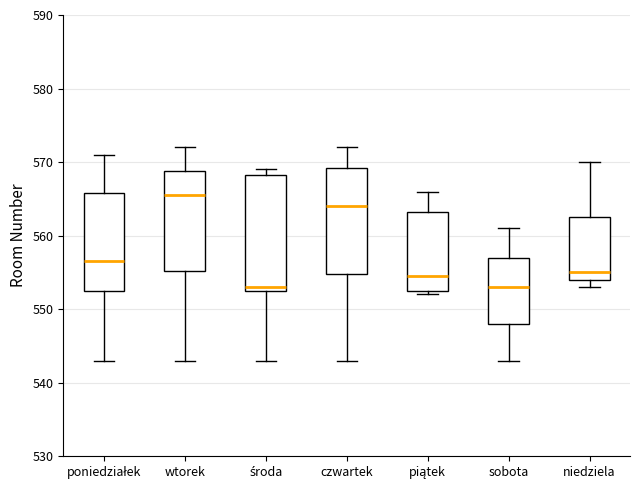

Reading left to right, transcribe this box plot: for each box, give where its median line is, the range the box spans, and where its two whiskers end, as read against the y-axis. The values are not printed on the chart, so give them approximately, as read against the axis.

poniedziałek: median 557, box 553 to 566, whiskers 543 to 571
wtorek: median 566, box 555 to 569, whiskers 543 to 572
środa: median 553 (just above the box's lower edge), box 553 to 568, whiskers 543 to 569
czwartek: median 564, box 555 to 569, whiskers 543 to 572
piątek: median 555, box 553 to 563, whiskers 552 to 566
sobota: median 553, box 548 to 557, whiskers 543 to 561
niedziela: median 555, box 554 to 563, whiskers 553 to 570